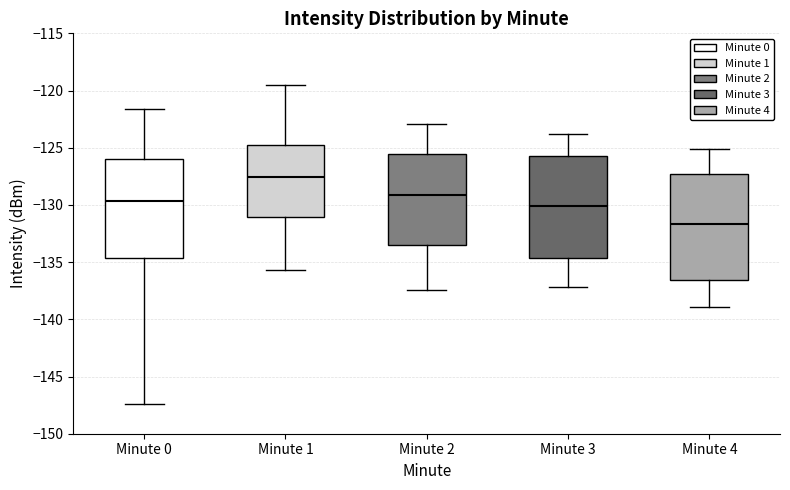

Which box's median line is the highest?

Minute 1